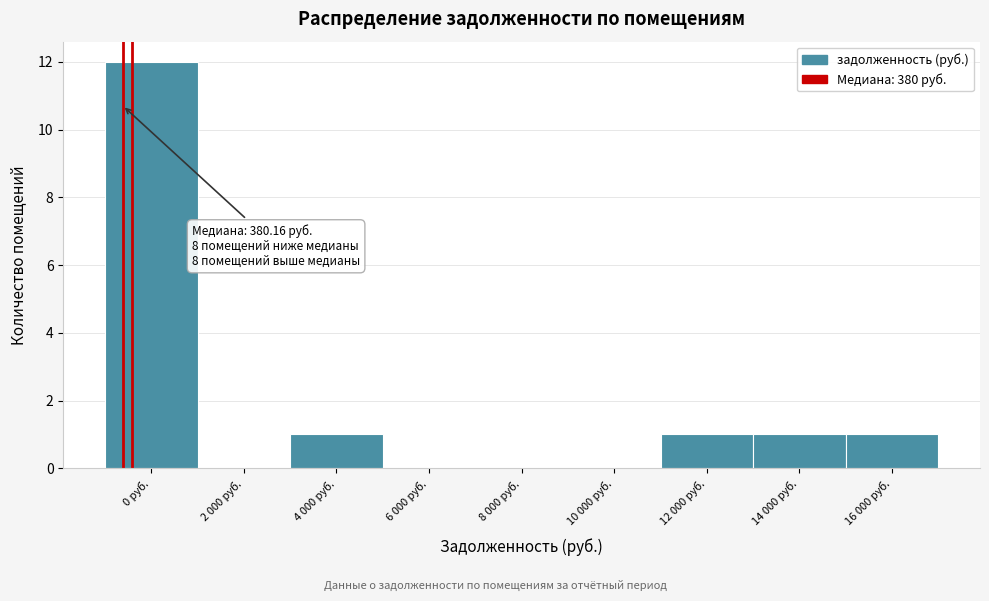

Reading left to right, transcribe all the data shown in this chart.

0 руб.=12	2 000 руб.=0	4 000 руб.=1	6 000 руб.=0	8 000 руб.=0	10 000 руб.=0	12 000 руб.=1	14 000 руб.=1	16 000 руб.=1